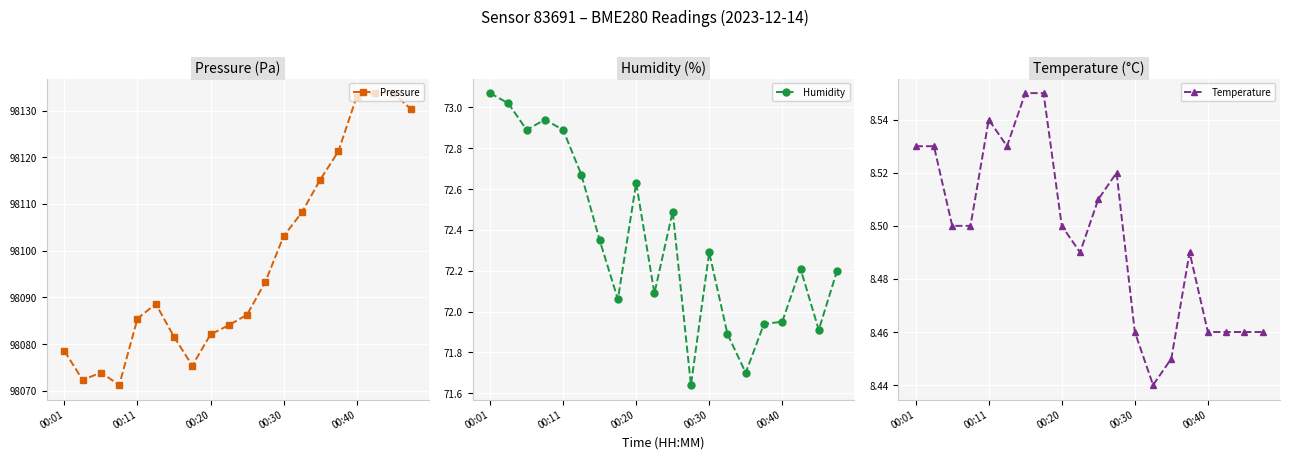

At which label does Humidity reach its peak?

00:01